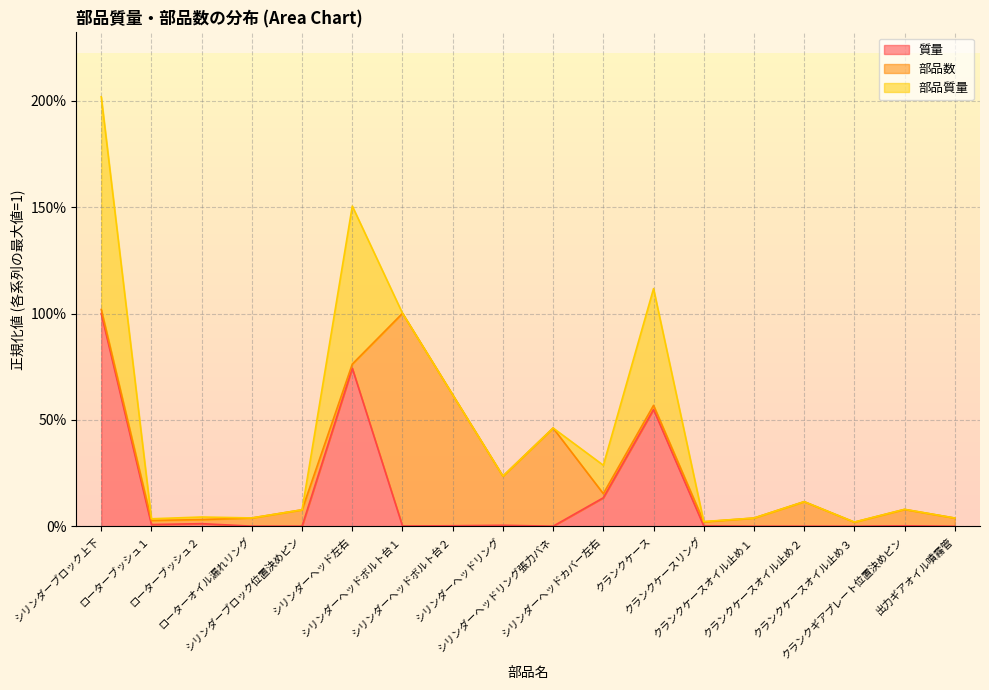

Rank the series by their average value, from highest to lowest.

部品質量 (line), 部品数 (line), 質量 (line)